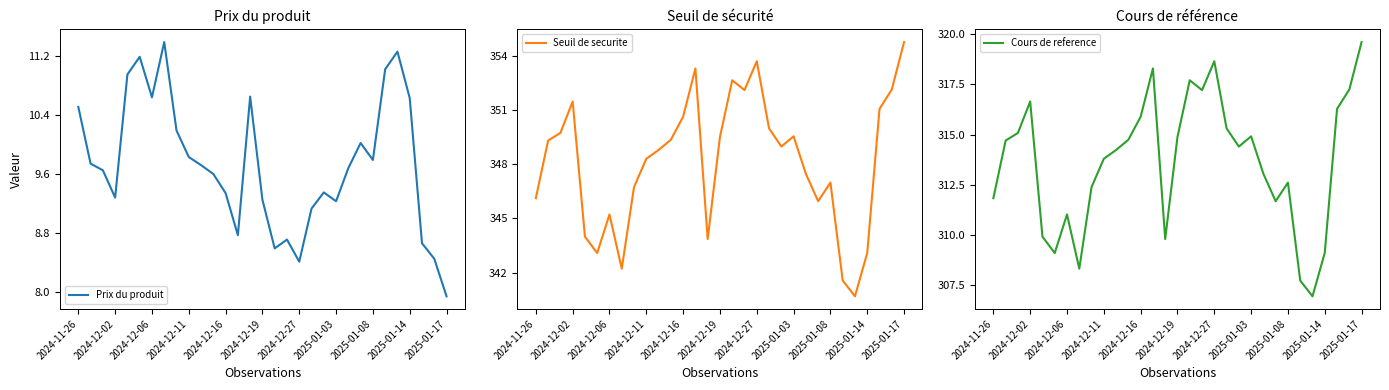

How many interior local valleys does the Cours de reference series have?

7